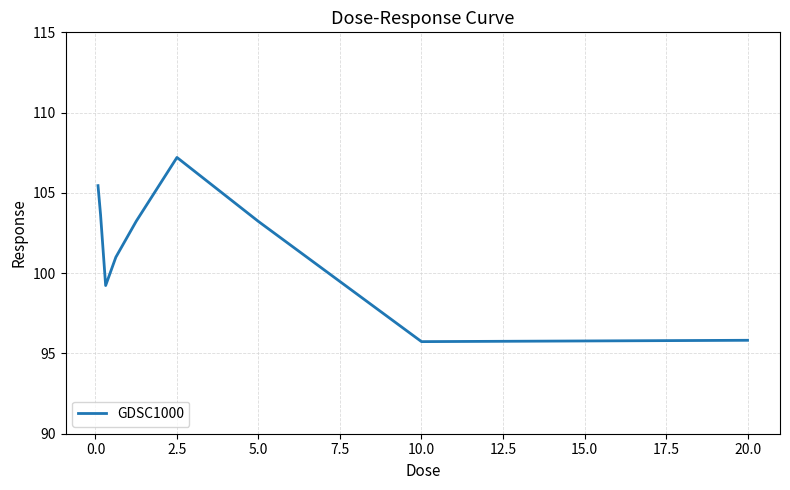

What is the maximum value shown in the chart?

107.2